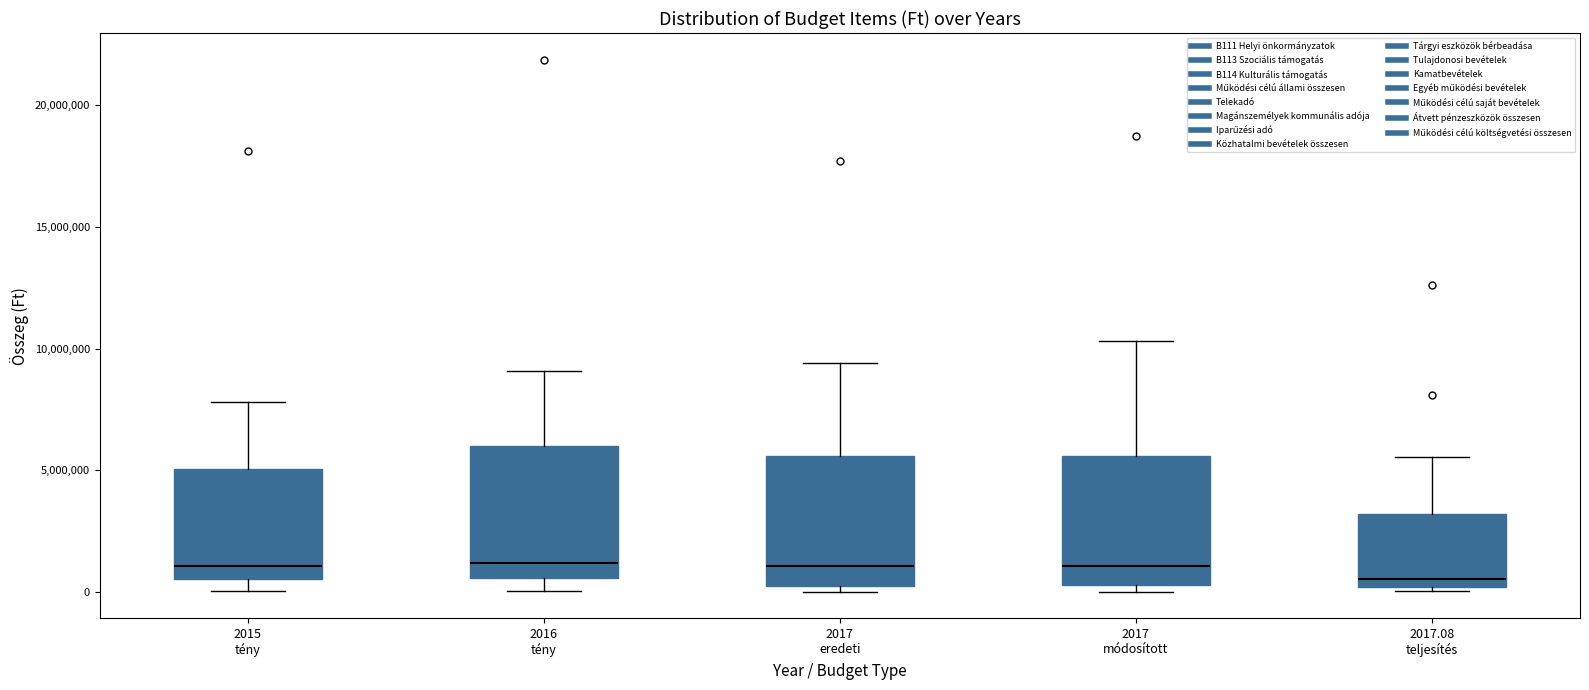

Reading left to right, transcribe this box plot: for each box, give where its median line is, the range the box spans, and where its two whiskers end, as read against the y-axis. The values are not printed on the chart, so give them approximately, as read against the axis.

2015 tény: median 1000000, box 500000 to 5000000, whiskers 0 to 8000000
2016 tény: median 1000000, box 500000 to 6000000, whiskers 0 to 9000000
2017 eredeti: median 1000000, box 0 to 5500000, whiskers 0 (just below the box's lower edge) to 9500000
2017 módosított: median 1000000, box 500000 to 5500000, whiskers 0 to 10500000
2017.08 teljesítés: median 500000, box 0 to 3000000, whiskers 0 (just below the box's lower edge) to 5500000